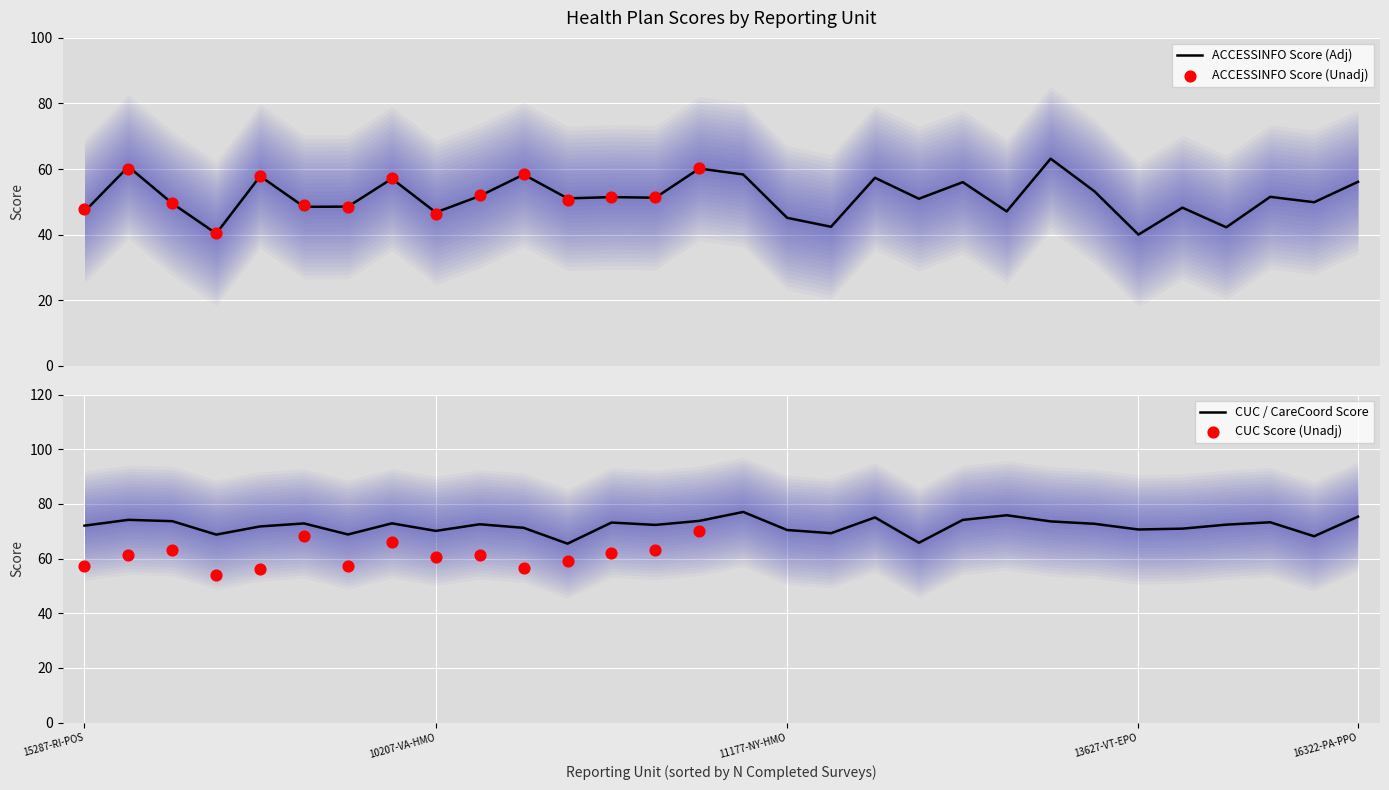

What is the total value across all series at 19636-LA-POS?

395.2